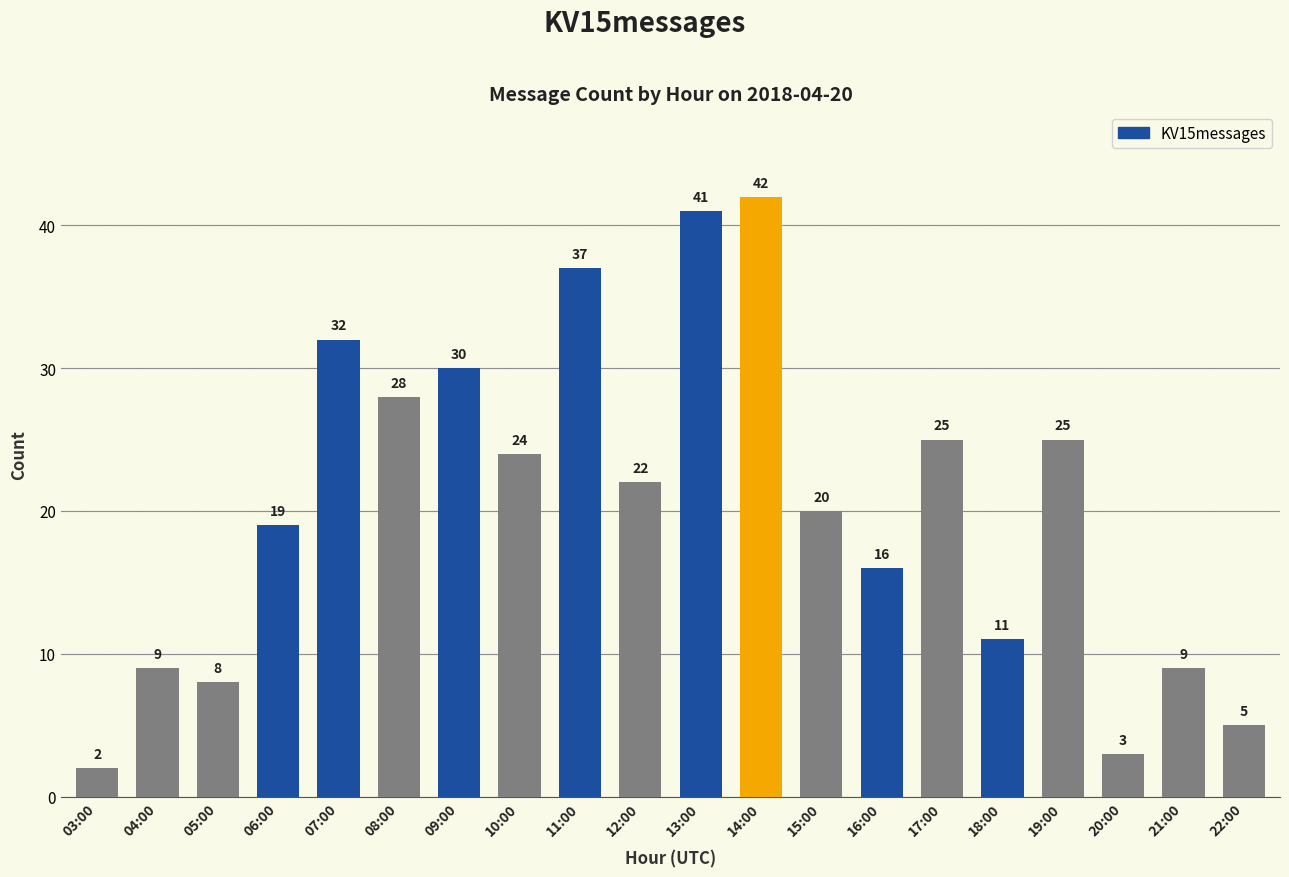

What is the label of the 7th bar from the right?

16:00